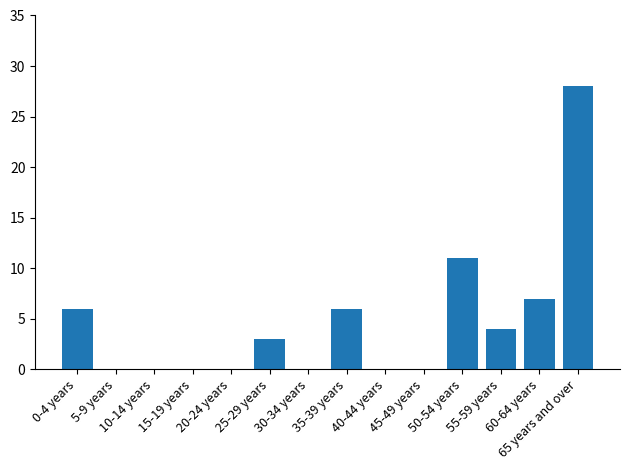

What is the sum of all values?

65